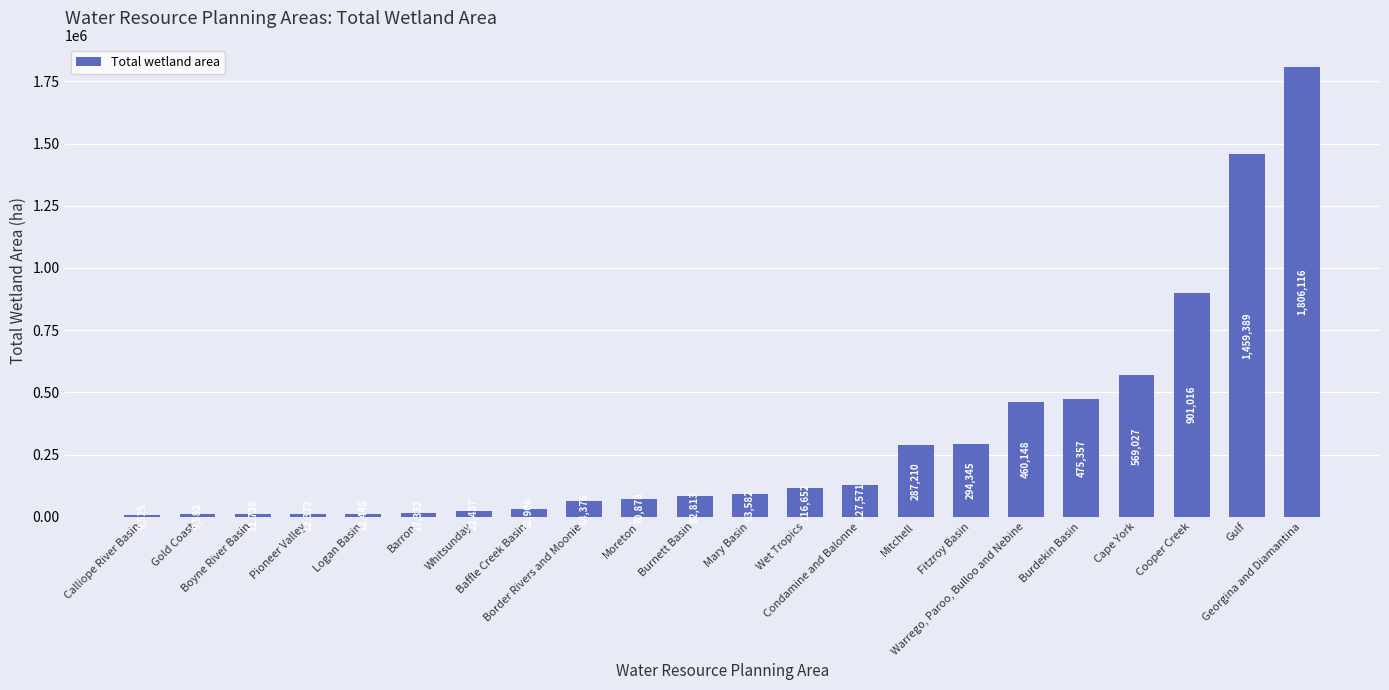

Count the number of data series in this chart.

1